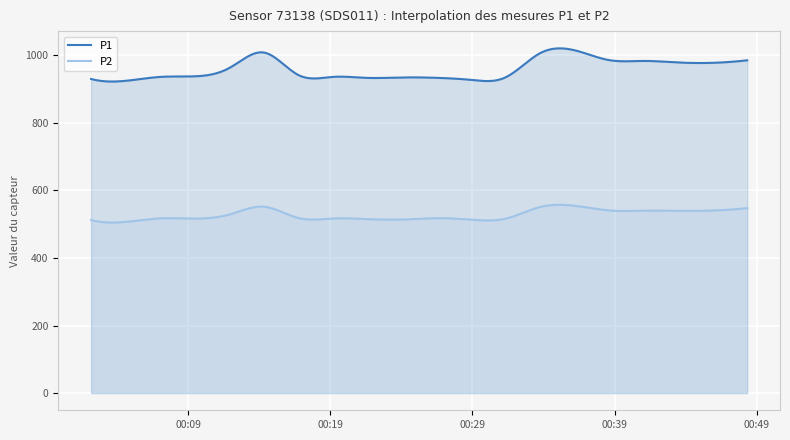

What is the average value of the P1 series?

958.7